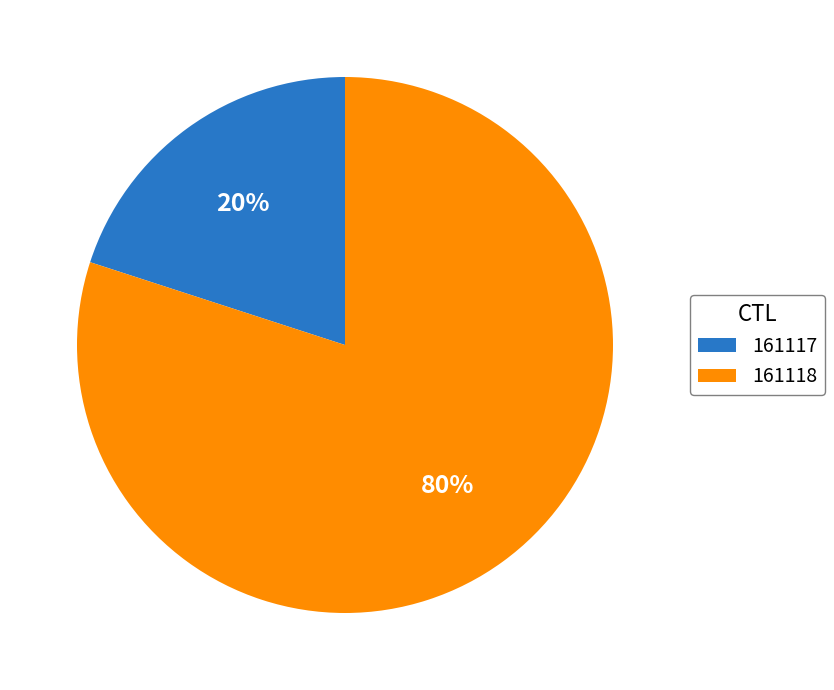

To the nearest percent, what is the difference between the 161118 and 161117 slice percentages?

60%